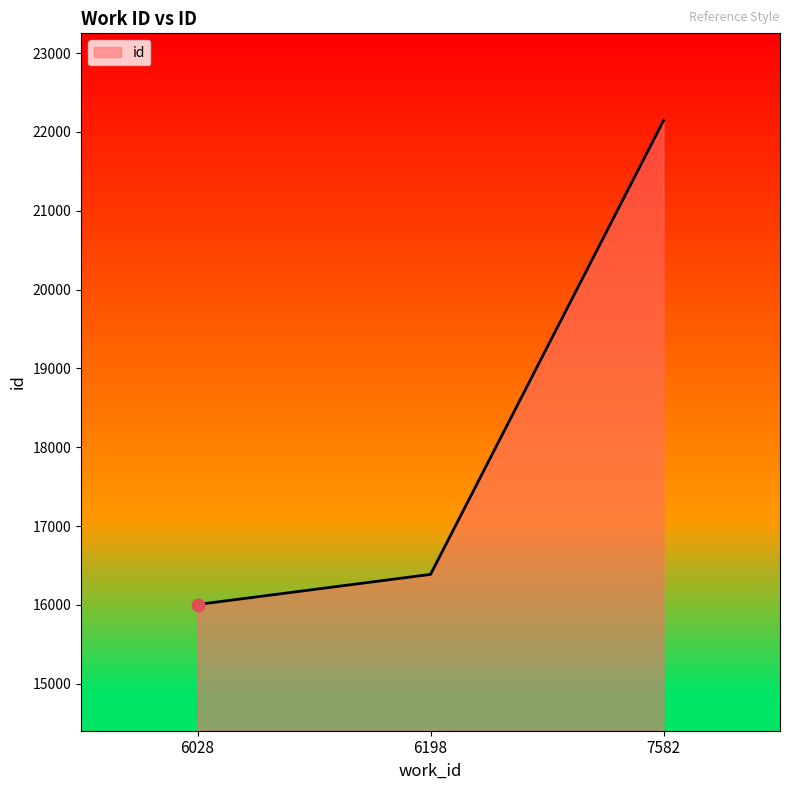

What is the change in value from 6198 to 7582?

+5755